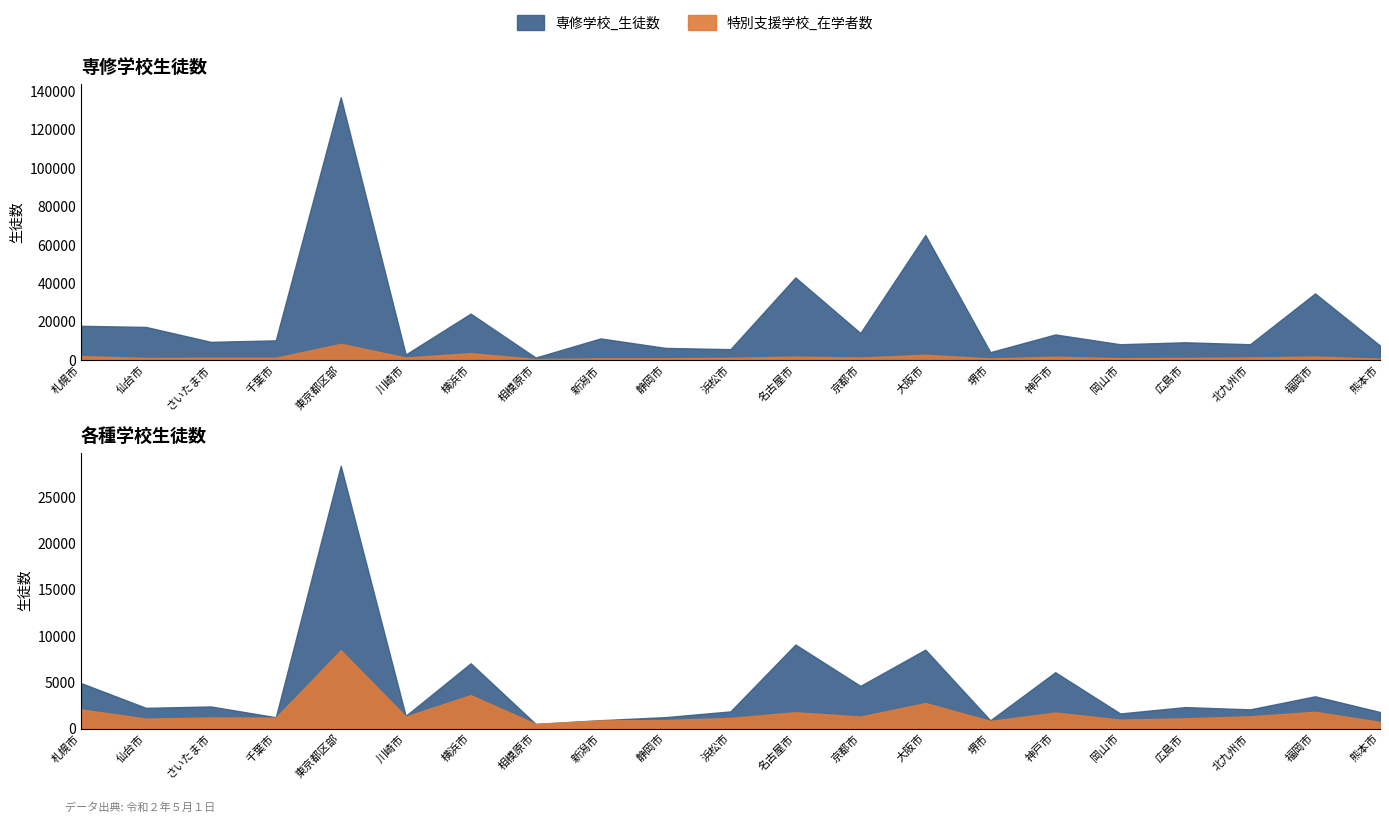

Does the chart have visible grid lines?

No